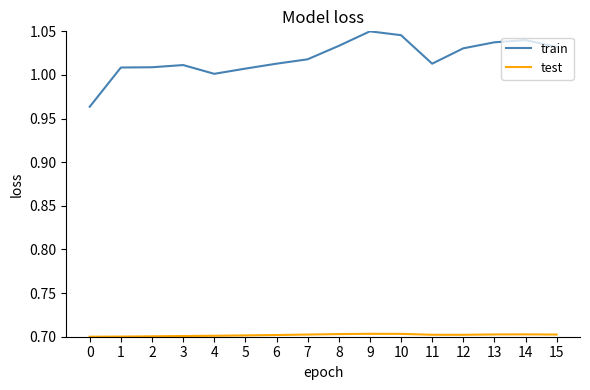

Which series has the largest total across all categories?

train